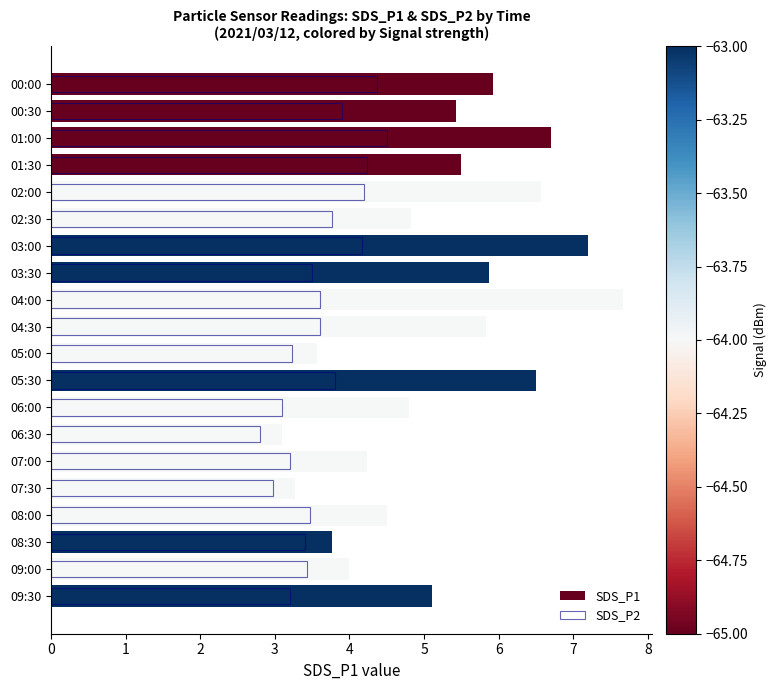

Reading left to right, extract all data points from this chart.

SDS_P1: 5.9	5.4	6.7	5.5	6.6	4.8	7.2	5.9	7.7	5.8	3.6	6.5	4.8	3.1	4.2	3.3	4.5	3.8	4.0	5.1
SDS_P2: 4.4	3.9	4.5	4.2	4.2	3.8	4.2	3.5	3.6	3.6	3.2	3.8	3.1	2.8	3.2	3.0	3.5	3.4	3.4	3.2